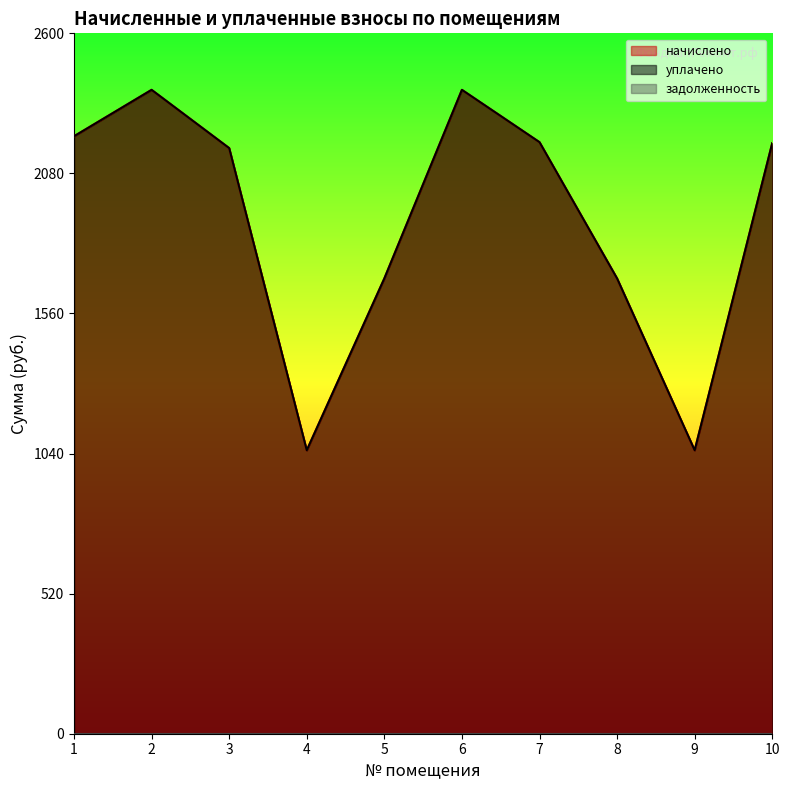

Reading left to right, transcribe all the data shown in this chart.

начислено: 2217.9	2390.2	2173.9	1052.1	1690.0	2390.2	2195.9	1690.0	1052.1	2192.3
уплачено: 2217.9	2390.2	2173.9	1052.1	1690.0	2390.2	2195.9	1690.0	1052.1	2192.3